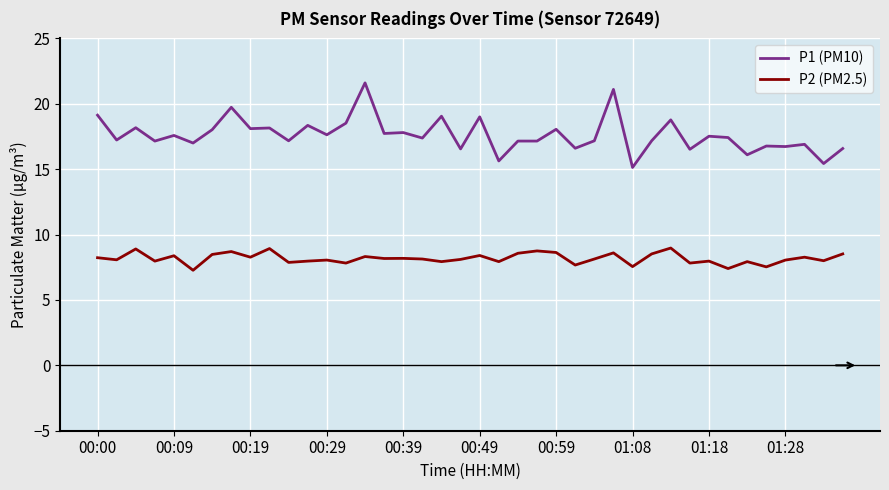

True or false: P1 (PM10) and P2 (PM2.5) intersect in this chart.

False